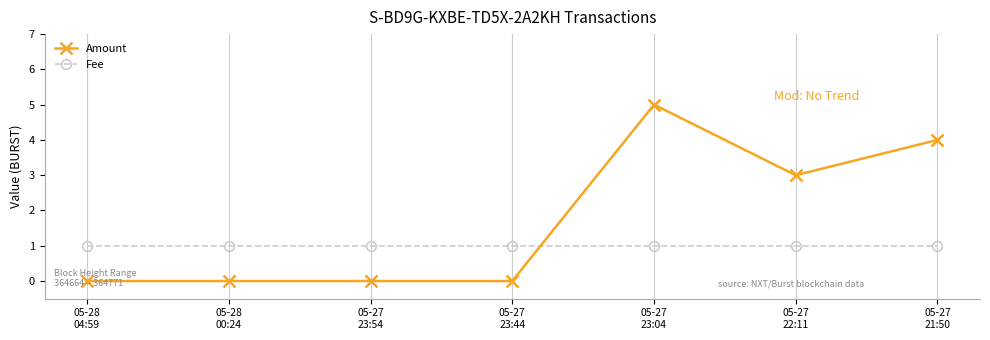

Count the number of categories in the chart.

7